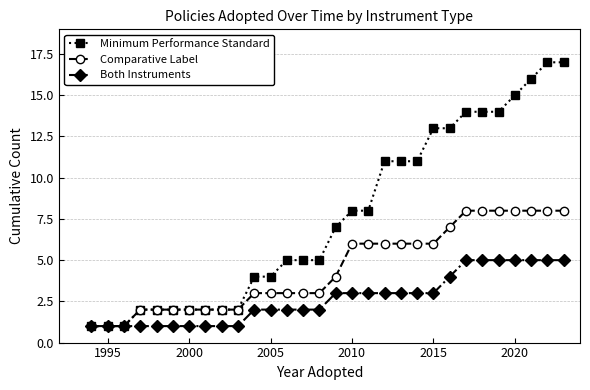

List the series in order of their overall mean, lowest first.

Both Instruments, Comparative Label, Minimum Performance Standard